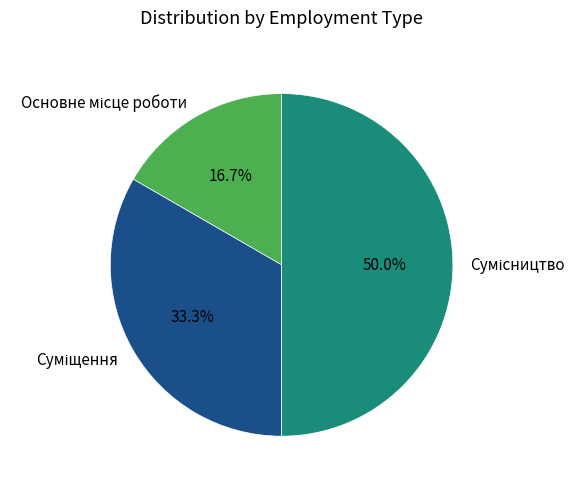

How many slices are in this pie chart?

3